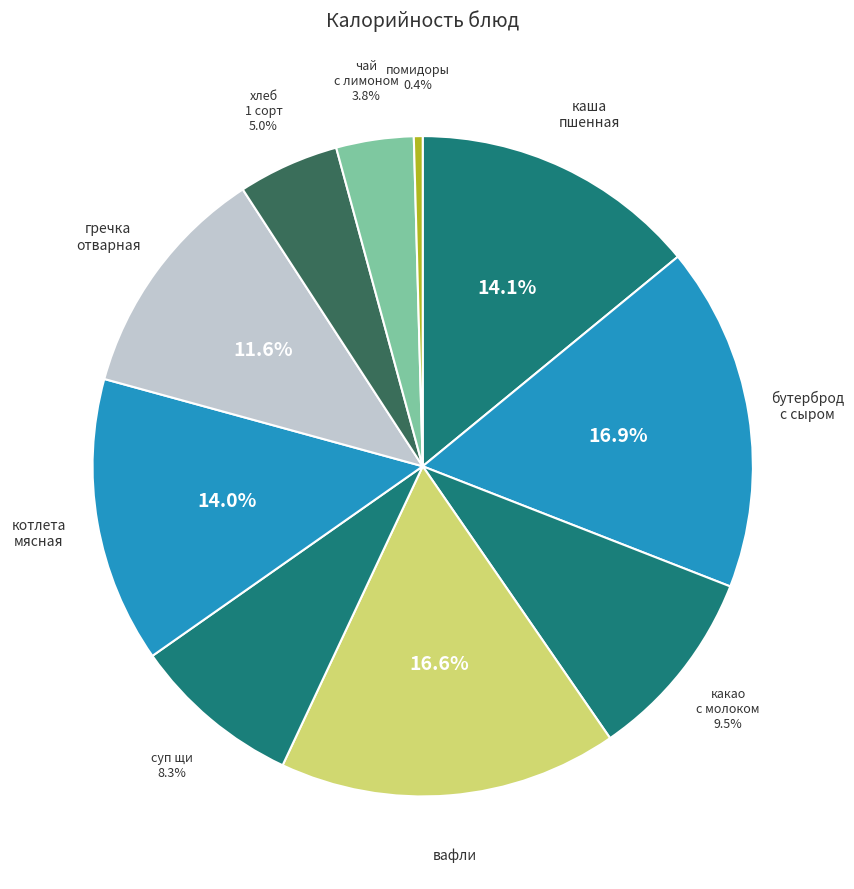

Count the number of slices in the pie.

10